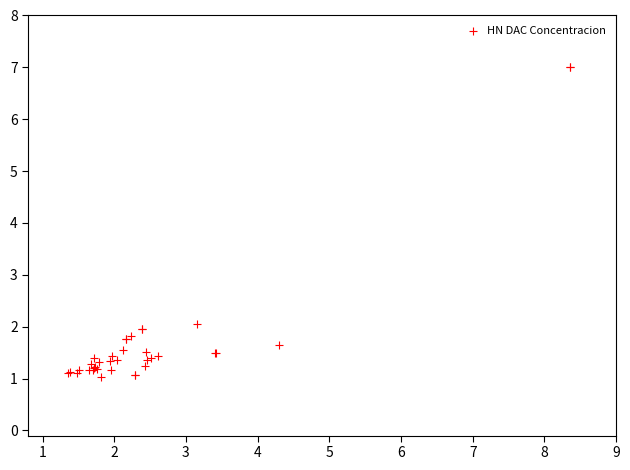

What Y value in the scatter plot is closest to 4?

2.0